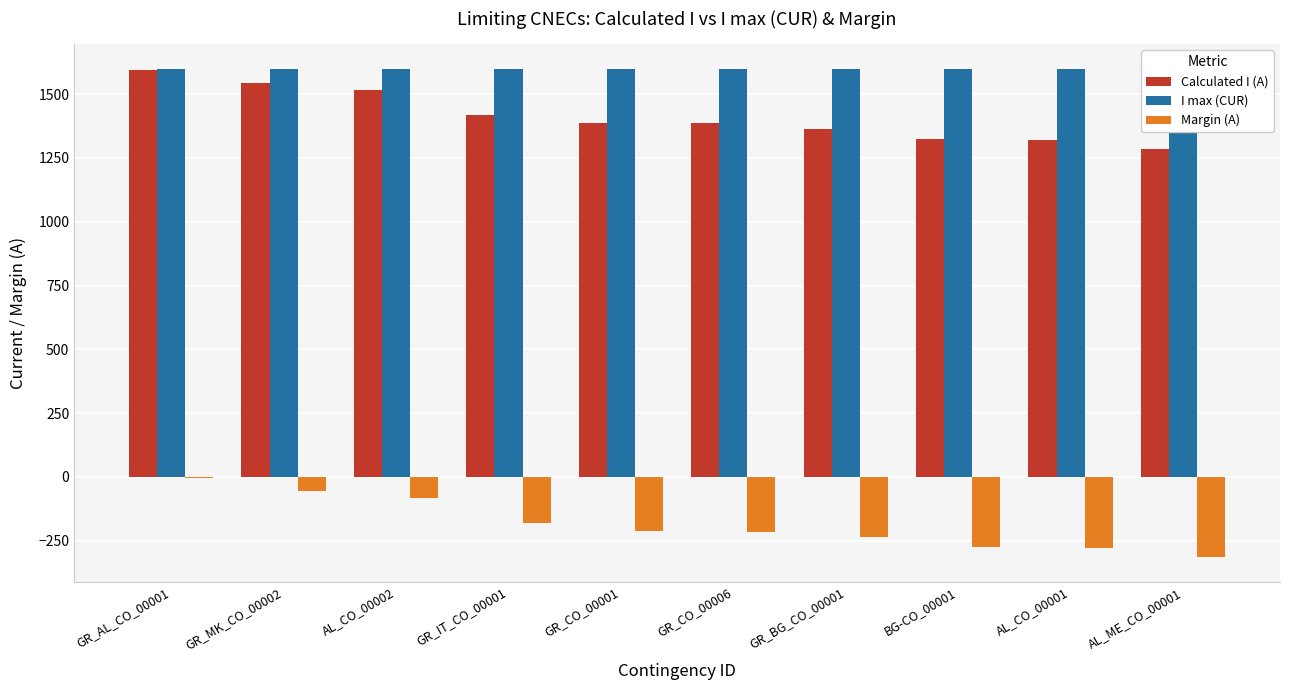

What are all the series names shown in the legend?

Calculated I (A), I max (CUR), Margin (A)